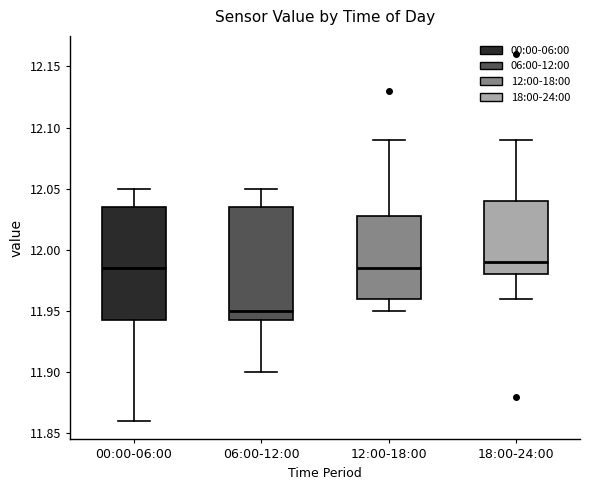

Reading left to right, transcribe this box plot: for each box, give where its median line is, the range the box spans, and where its two whiskers end, as read against the y-axis. The values are not printed on the chart, so give them approximately, as read against the axis.

00:00-06:00: median 11.985, box 11.945 to 12.035, whiskers 11.860 to 12.050
06:00-12:00: median 11.950, box 11.945 to 12.035, whiskers 11.900 to 12.050
12:00-18:00: median 11.985, box 11.960 to 12.030, whiskers 11.950 to 12.090
18:00-24:00: median 11.990, box 11.980 to 12.040, whiskers 11.960 to 12.090